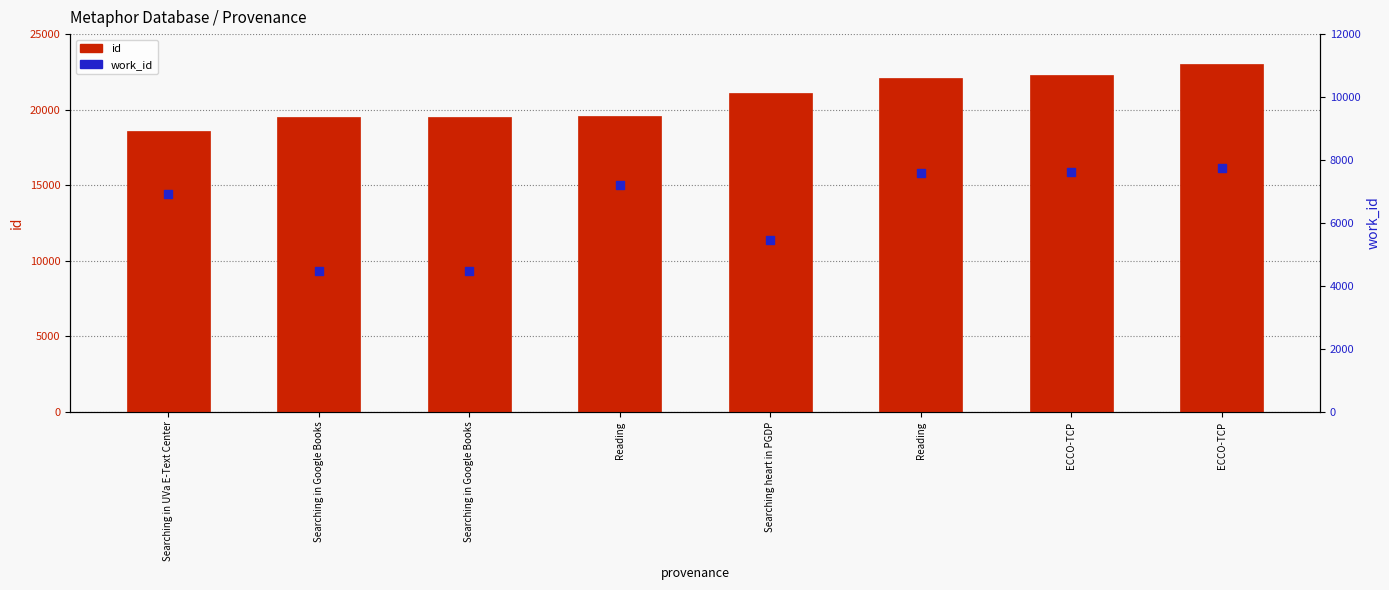

Which series reaches the minimum Y coordinate?

work_id